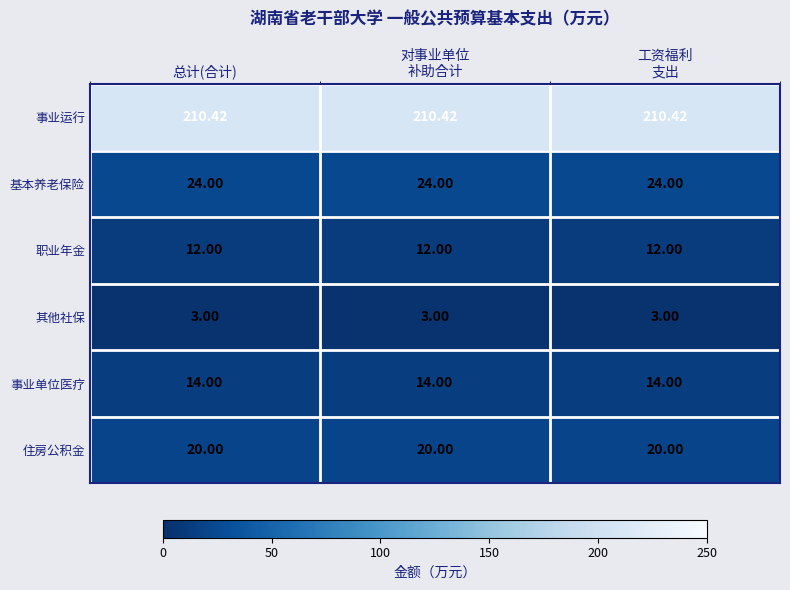

What is the difference between the highest and lowest values at 对事业单位
补助合计?

207.4